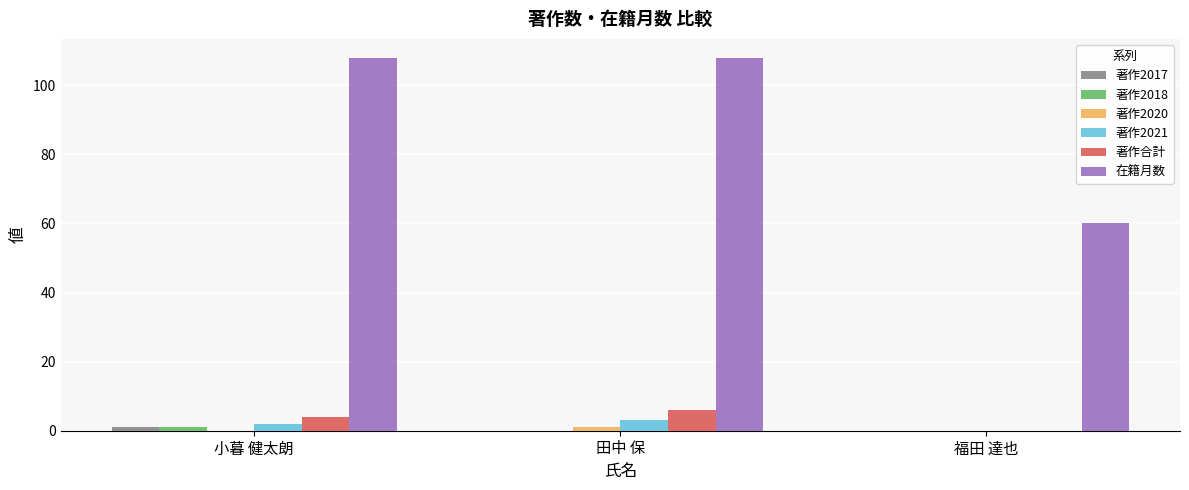

Does the chart contain stacked bars?

No